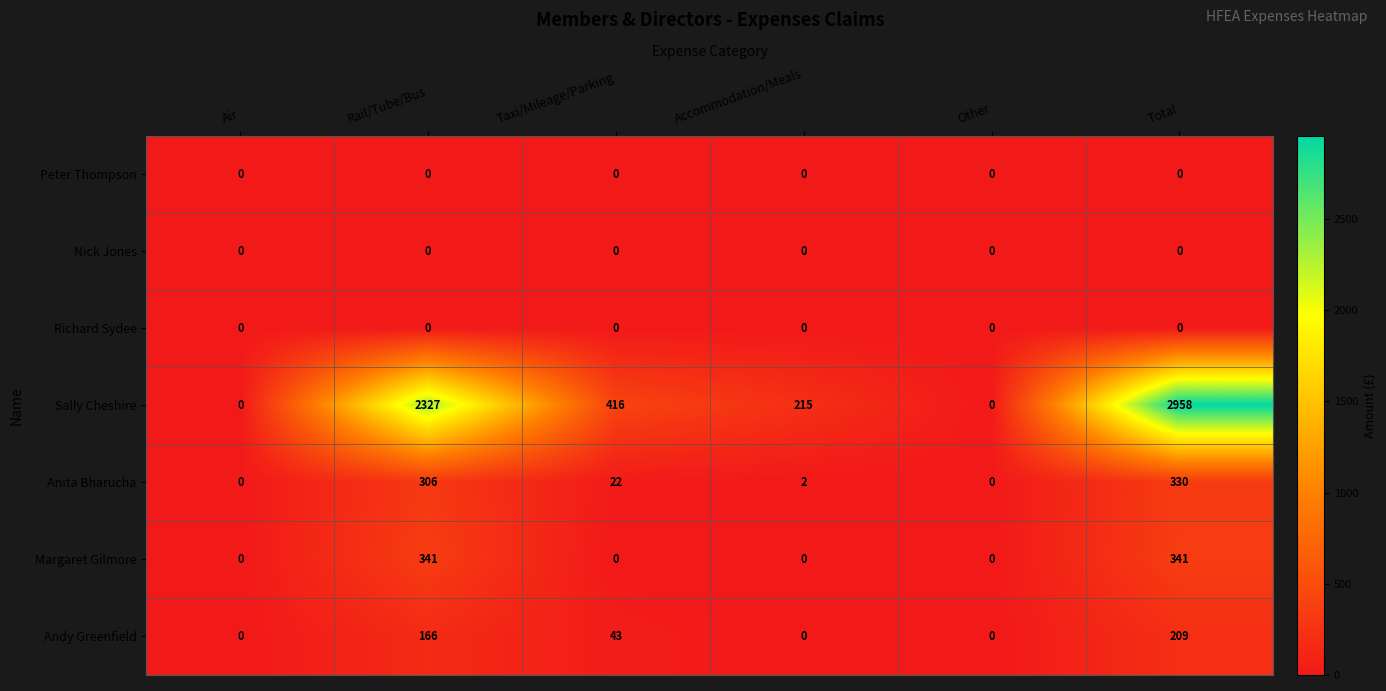

At which label does Sally Cheshire first exceed 416?

Rail/Tube/Bus